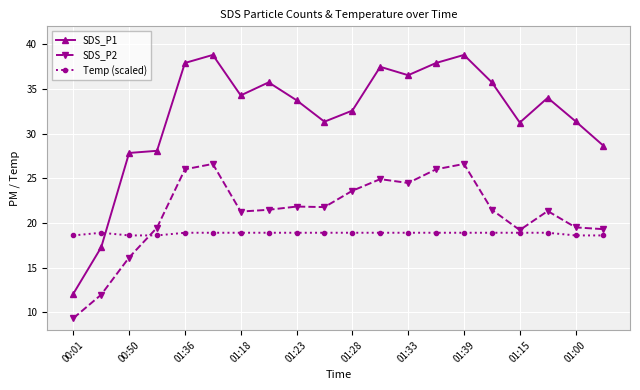

Which series has the largest total across all categories?

SDS_P1